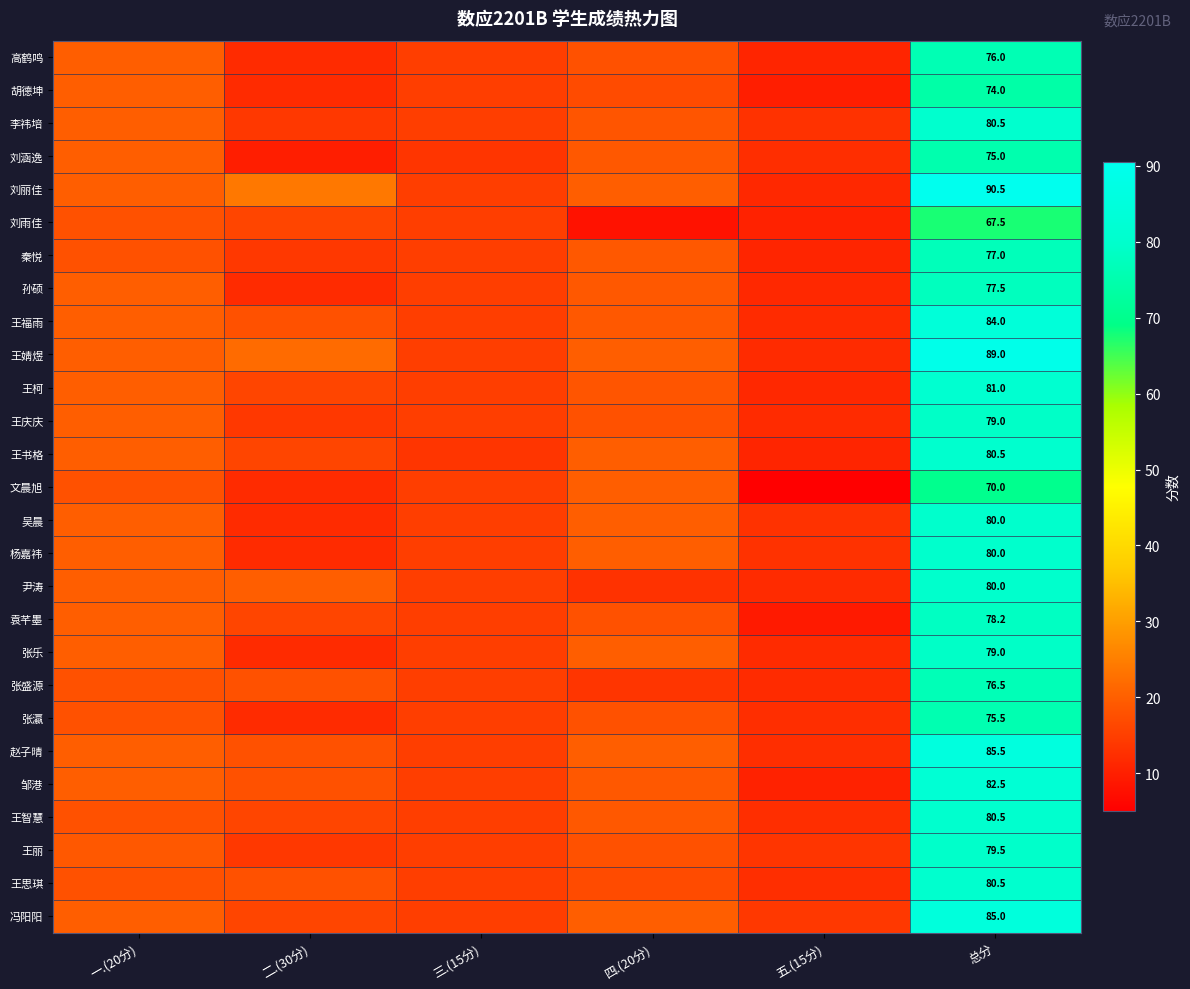

How many data points in 文晨旭 are less than 18?

3